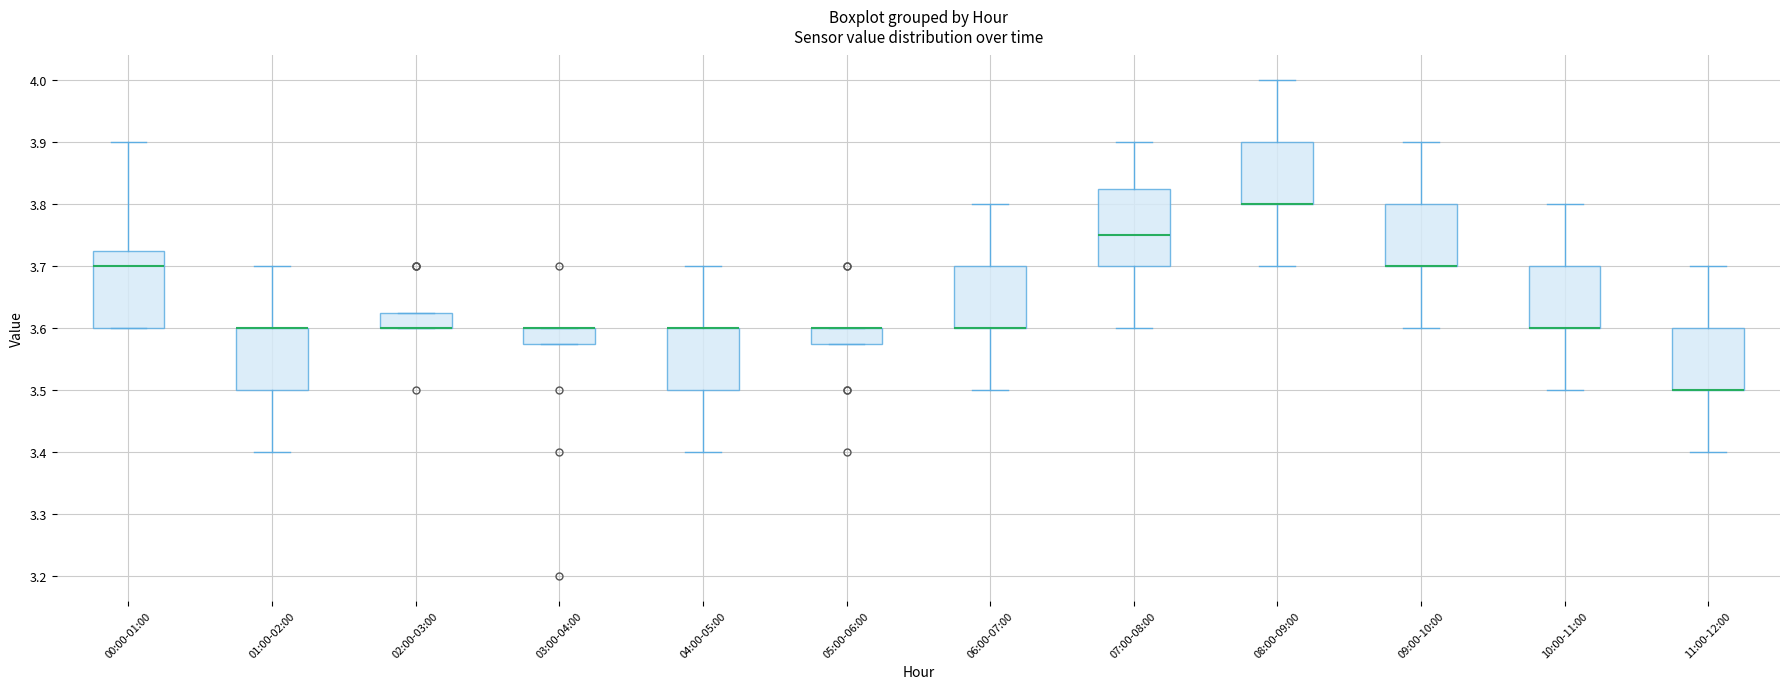

Where is the lower edge of the box for 11:00-12:00 on the y-axis? The values are not printed on the chart, so give them approximately, as read against the axis.

3.50